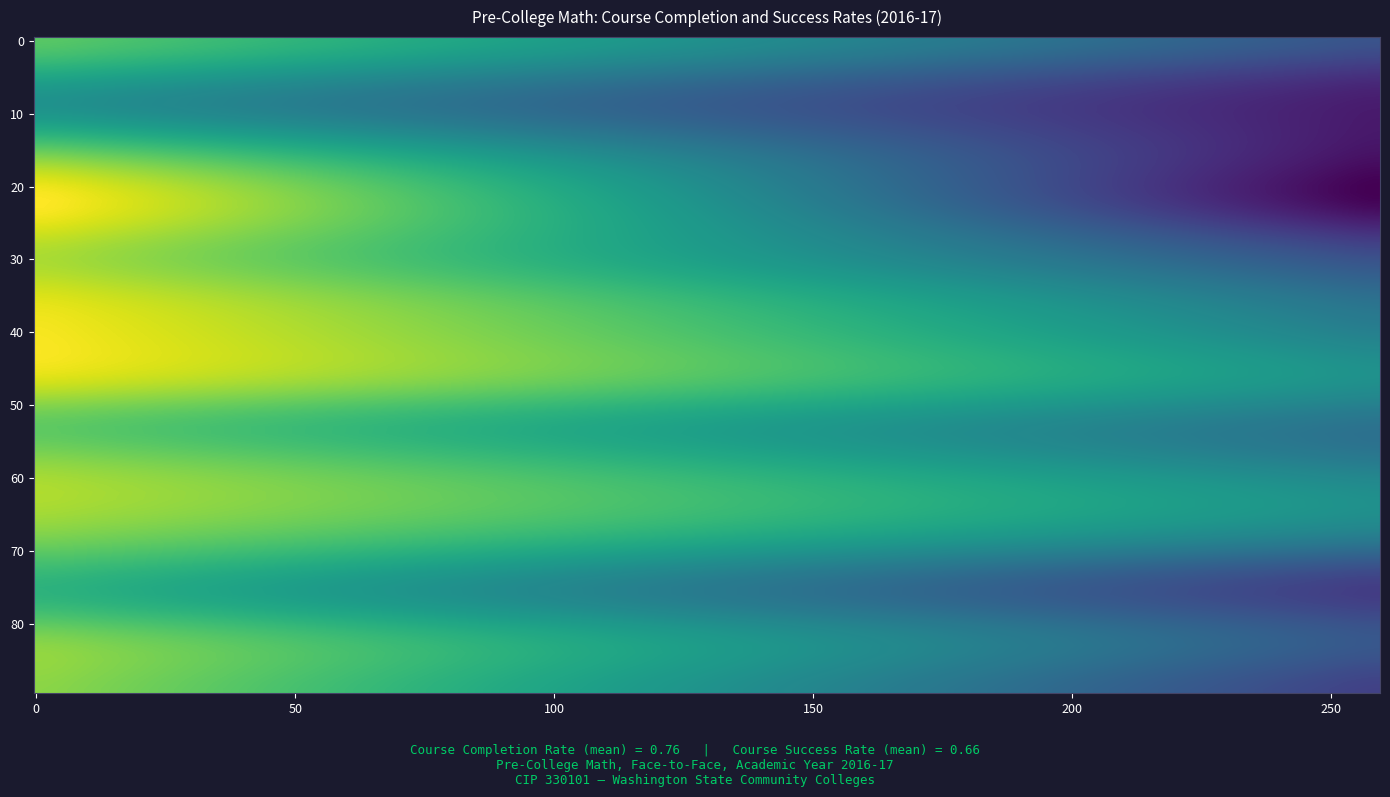

The Big Bend series shows 0.8 at 0. True or false?

False